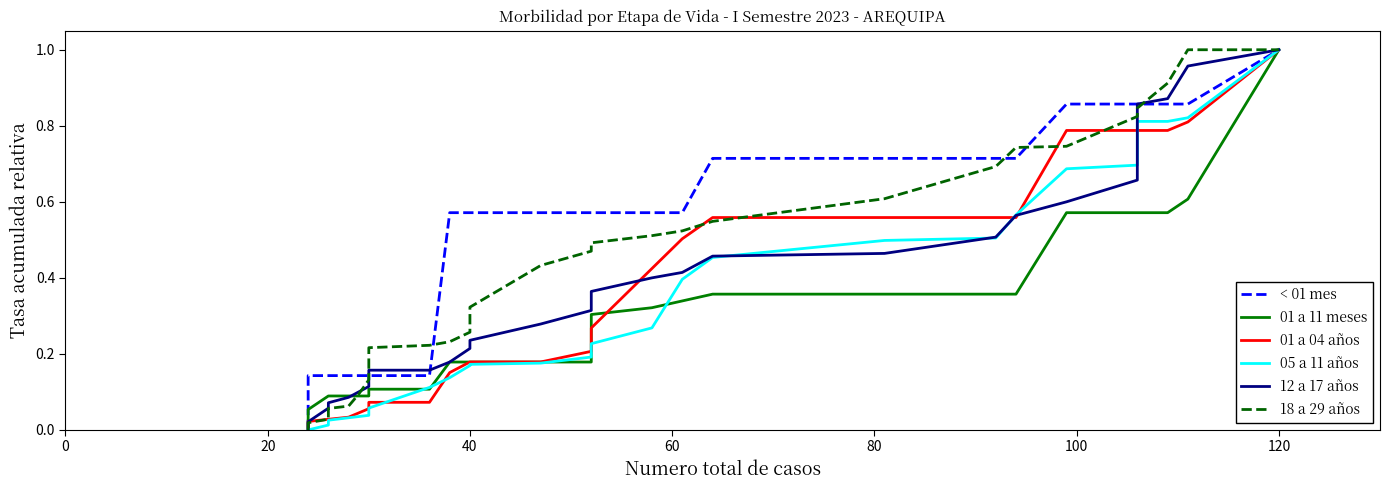

True or false: 18 a 29 años has a value of 0.4 at 11.

False